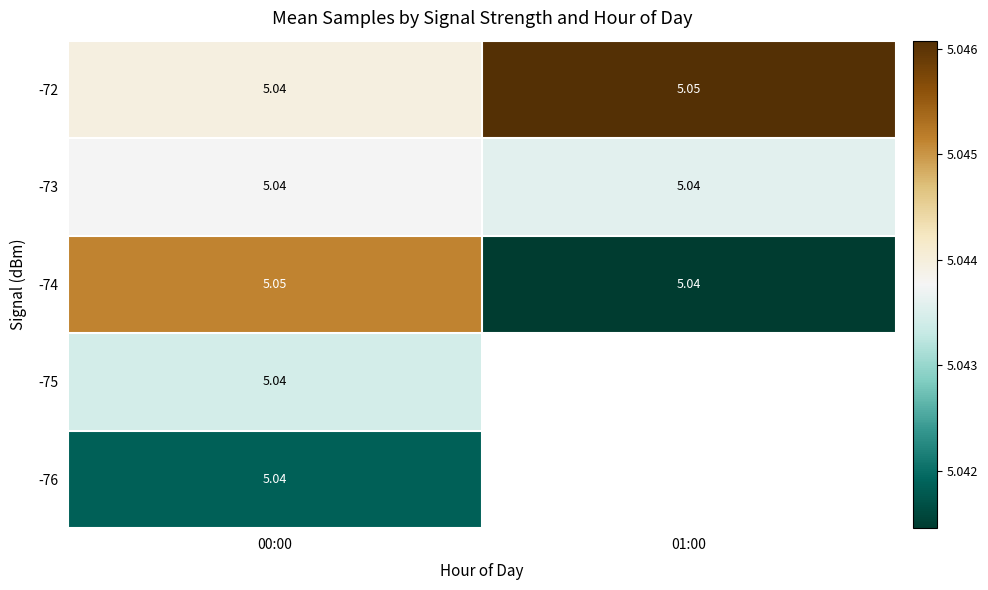

What is the maximum value for -75?

5.0